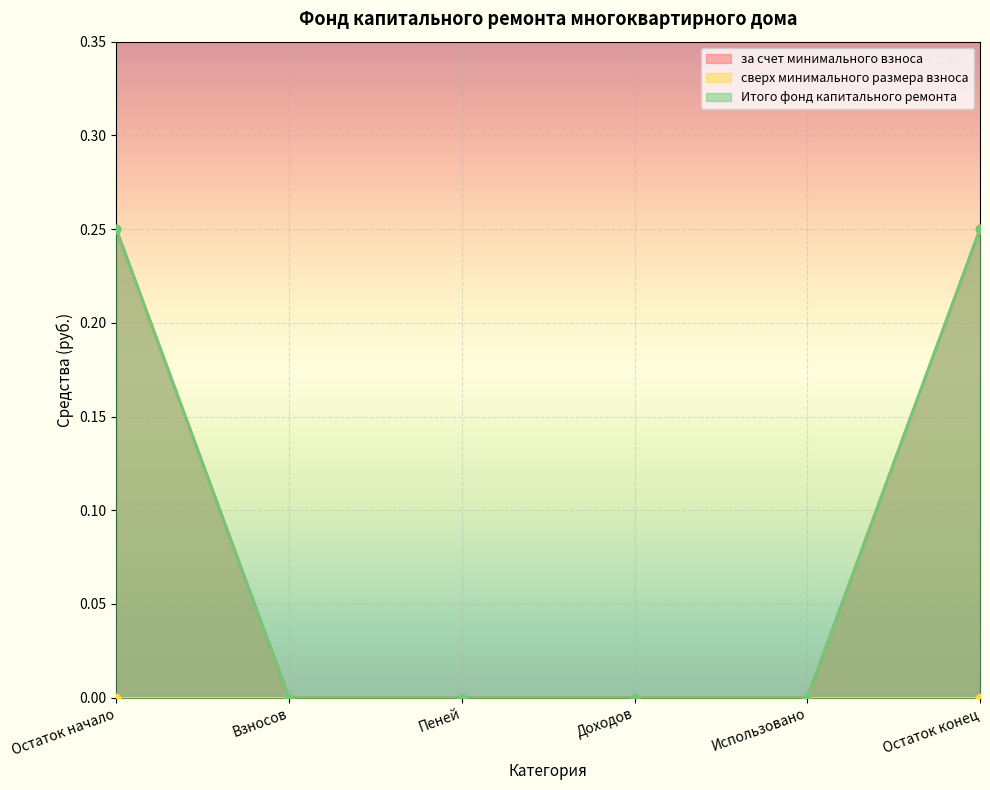

What is the label of the 6th point from the right?

Остаток начало